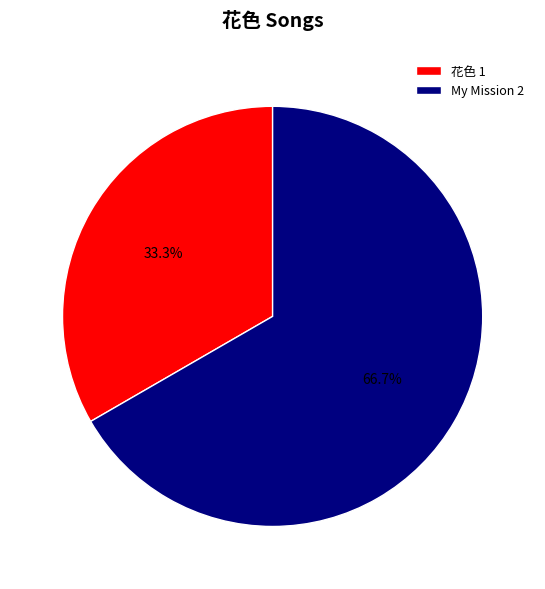

The 花色 slice represents 33% of the pie. True or false?

True